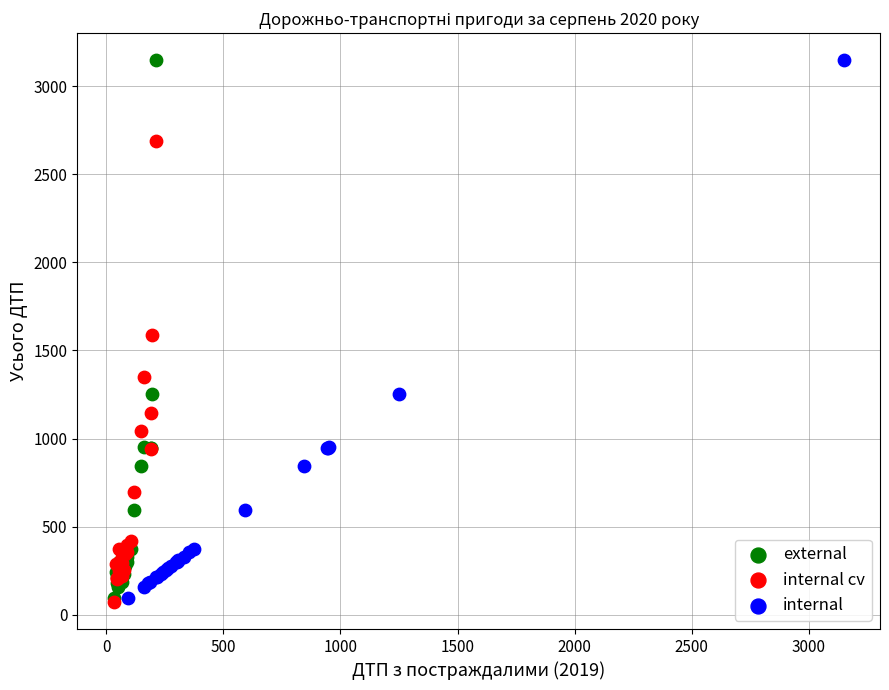

What are all the series names shown in the legend?

external, internal cv, internal